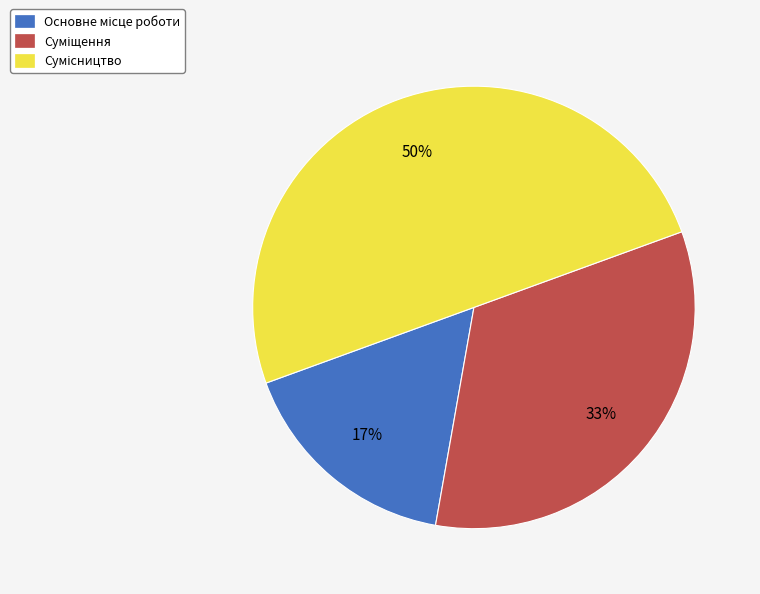

To the nearest percent, what is the difference between the largest and smallest slice percentages?

33%